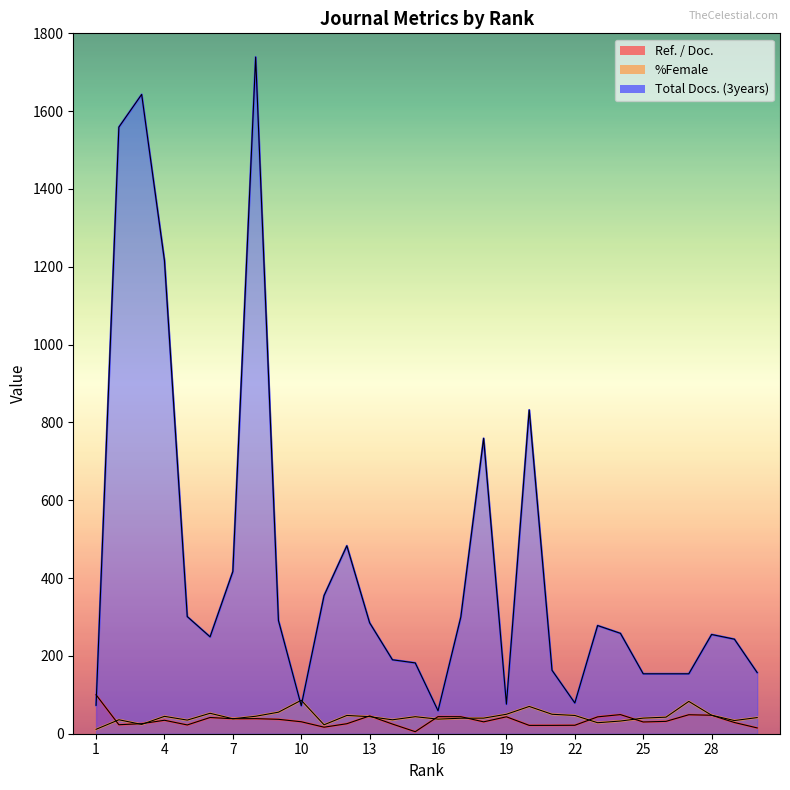

True or false: %Female has a value of 94.9 at 20.

False